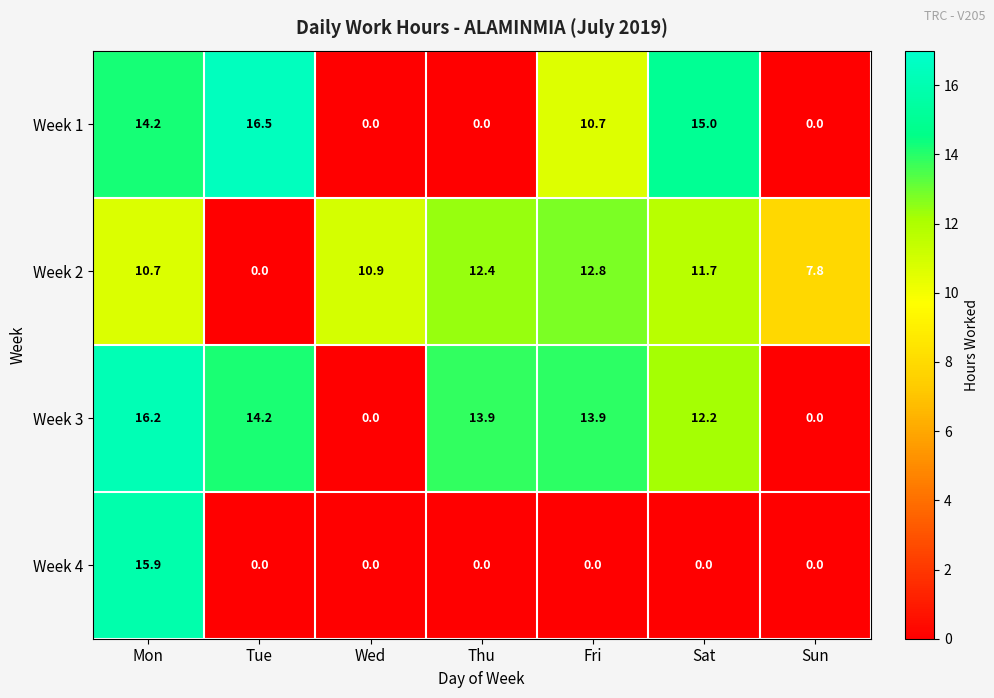

What is the difference between the second highest and minimum values in the Week 1 series?

15.0